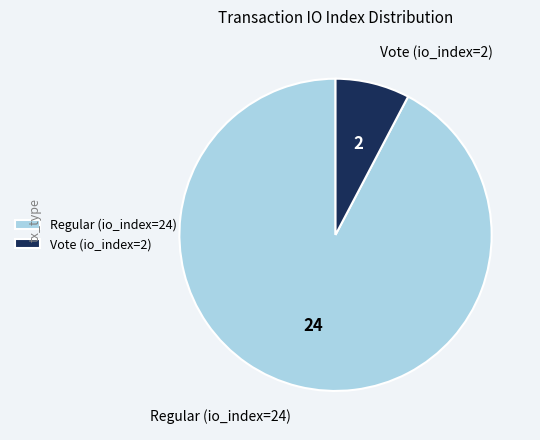

Do Vote (io_index=2) and Regular (io_index=24) together represent more than half of the pie?

Yes